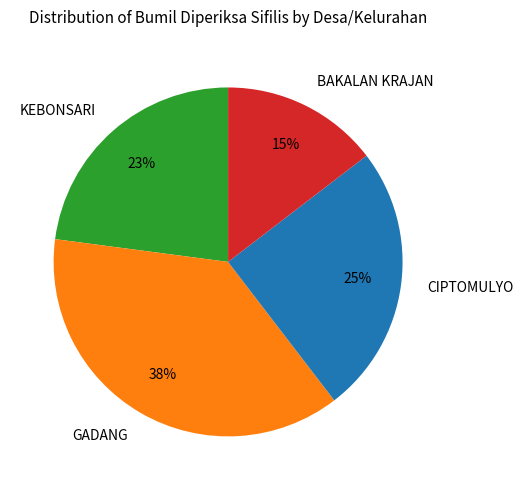

Is there a majority slice in this chart?

No